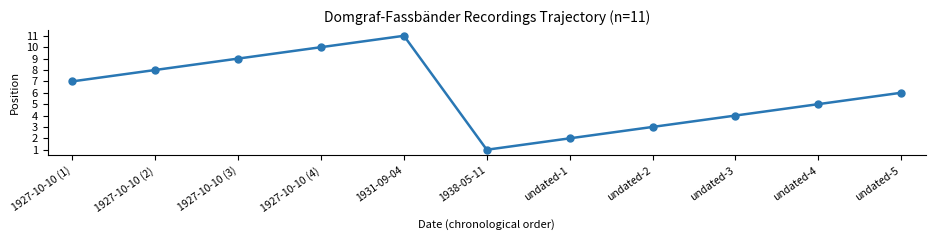

Reading left to right, list all the values displayed in this chart.

1927-10-10 (1)=7	1927-10-10 (2)=8	1927-10-10 (3)=9	1927-10-10 (4)=10	1931-09-04=11	1938-05-11=1	undated-1=2	undated-2=3	undated-3=4	undated-4=5	undated-5=6